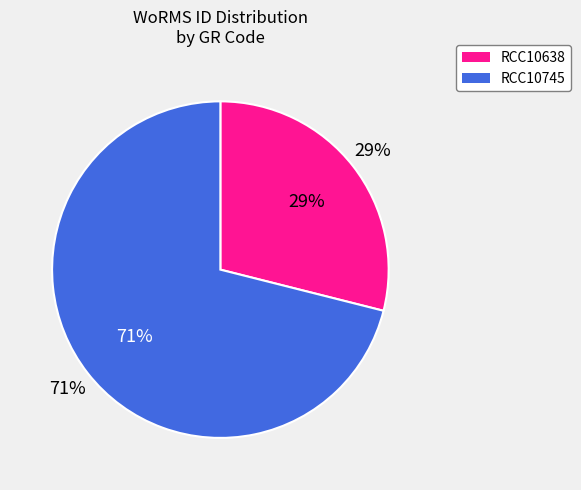

Rank the categories by value from highest to lowest.

RCC10745, RCC10638